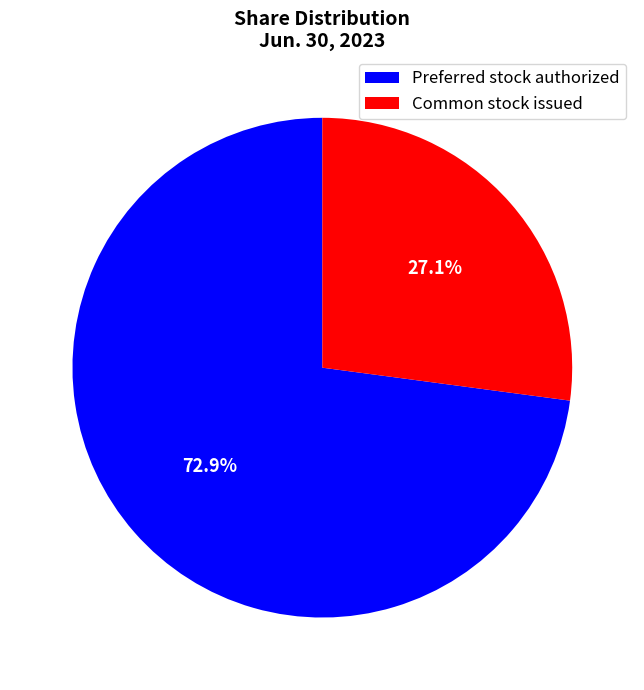

Is there any slice that represents more than half of the pie?

Yes